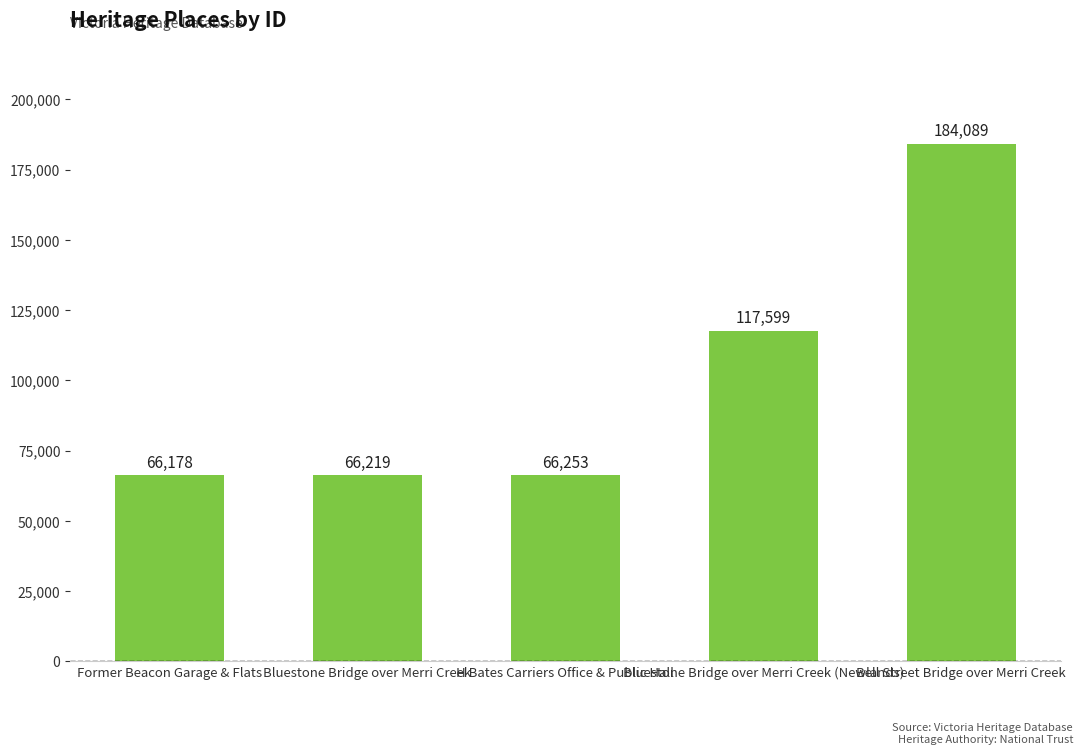

What is the value of the 2nd bar from the left?

66219